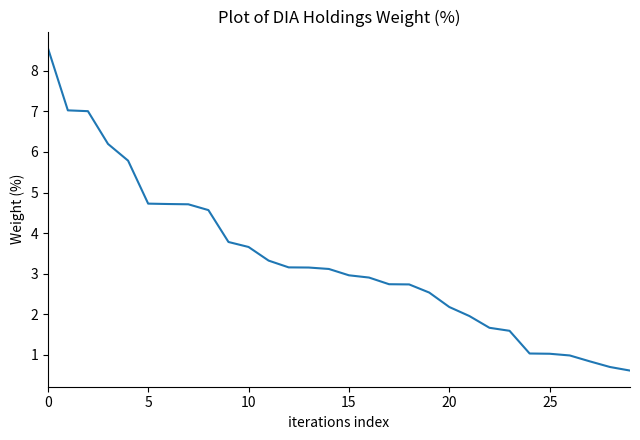

What is the greatest value displayed?

8.6